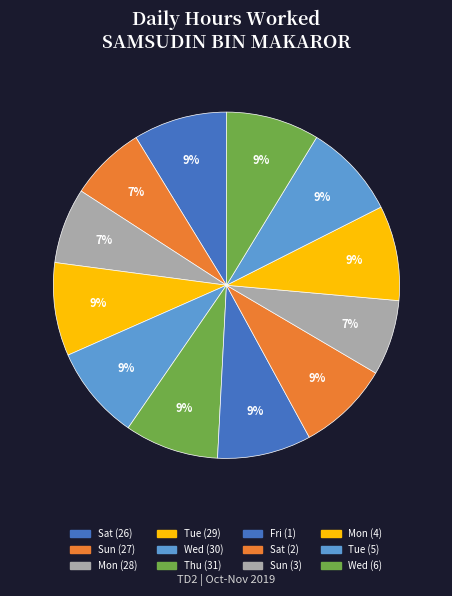

To the nearest percent, what percentage of the pie is Sun (27)?

7%